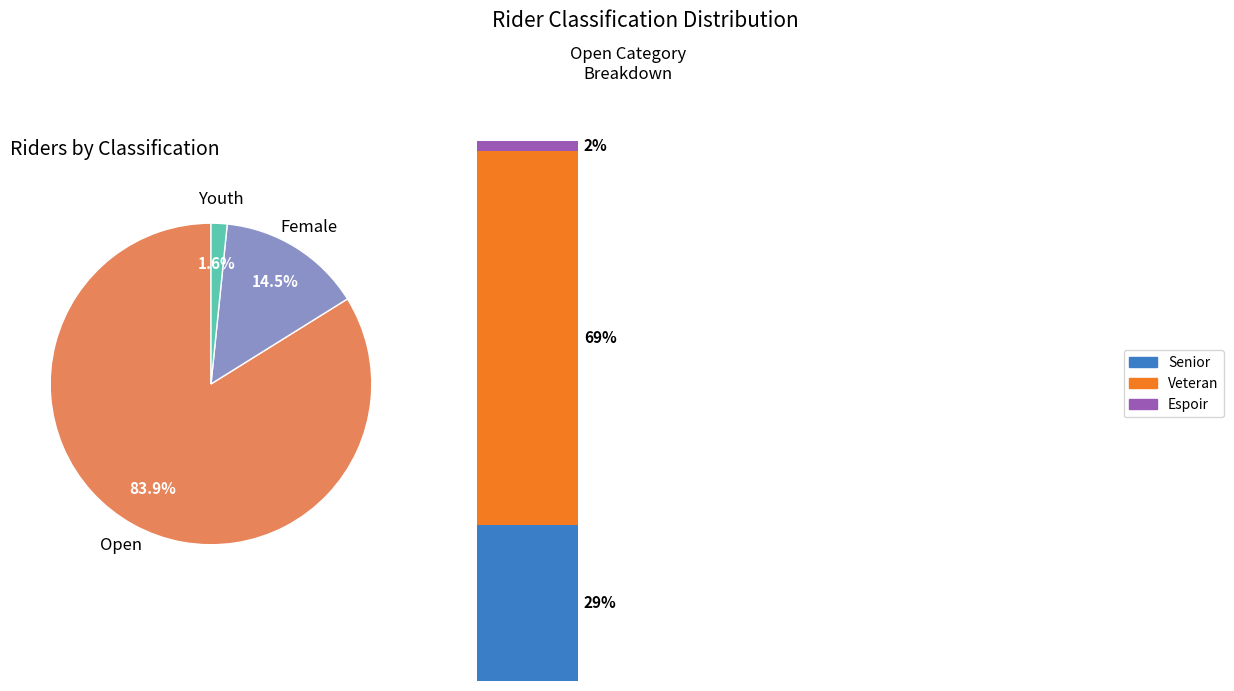

What percentage is the Youth slice, to the nearest percent?

2%